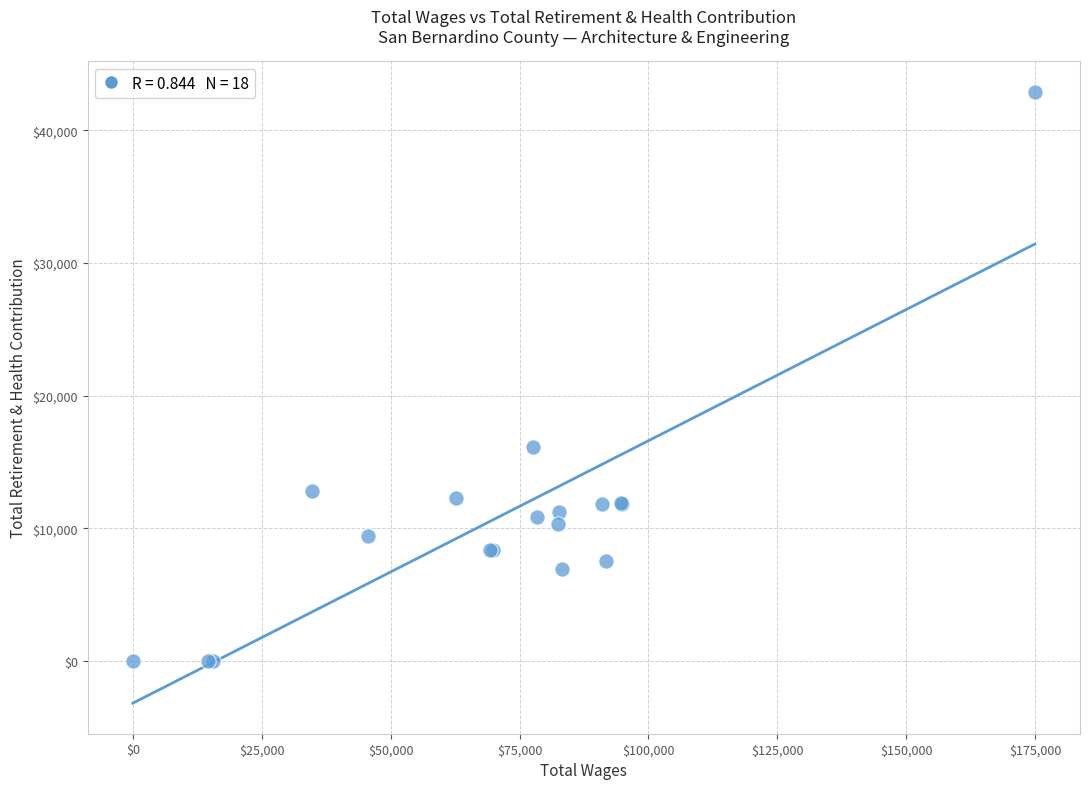

What Y value in the scatter plot is closest to 21456?

16153